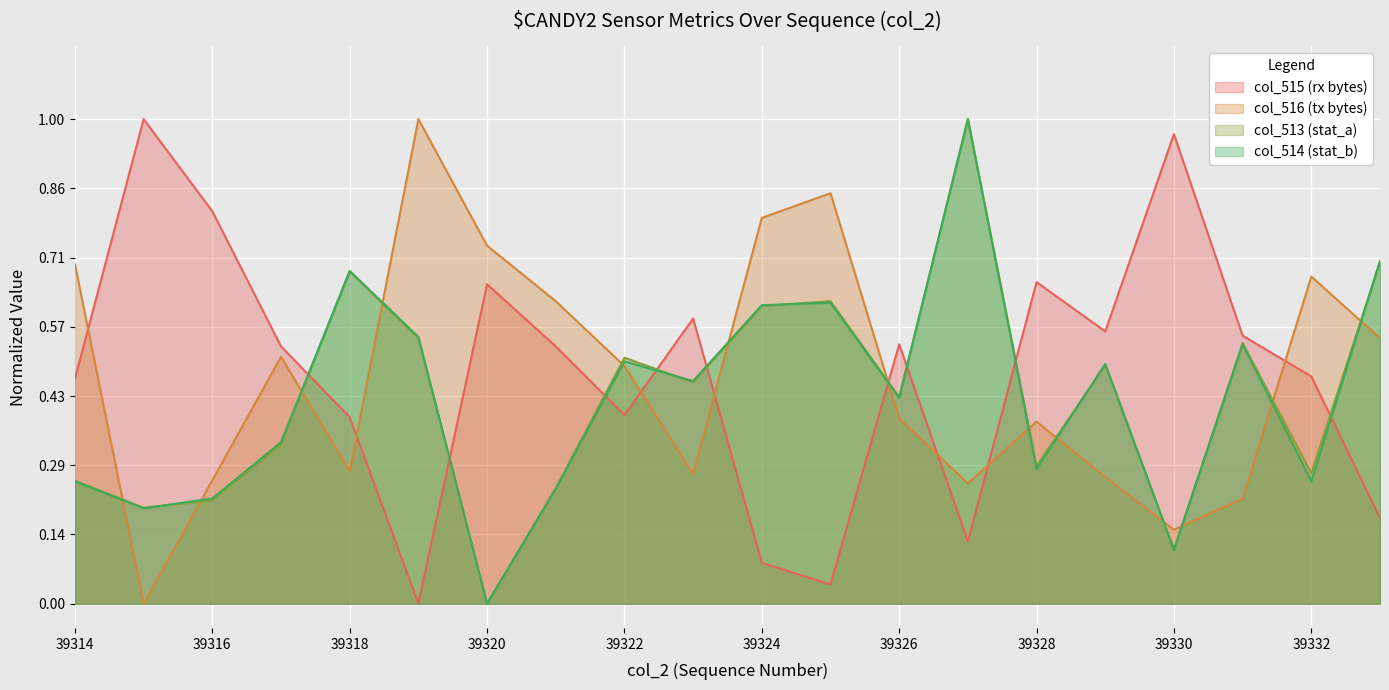

Which category has the highest value in the col_515 series?

39315